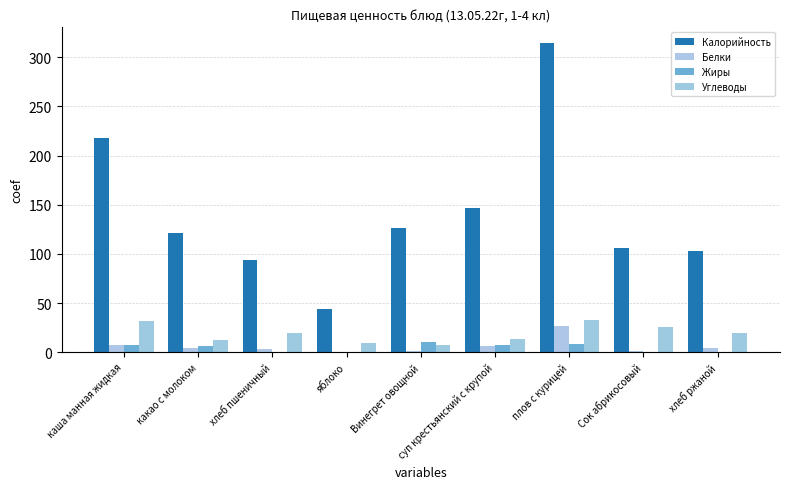

What is the maximum value shown in the chart?

314.6